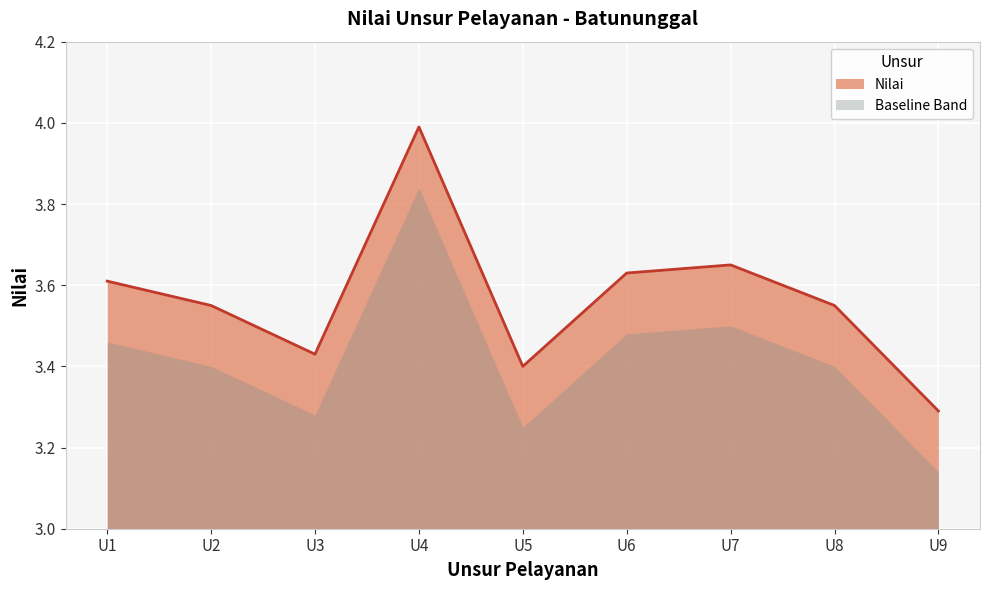

Approximately how many times larger is the value at U2 compared to U6?

1.0